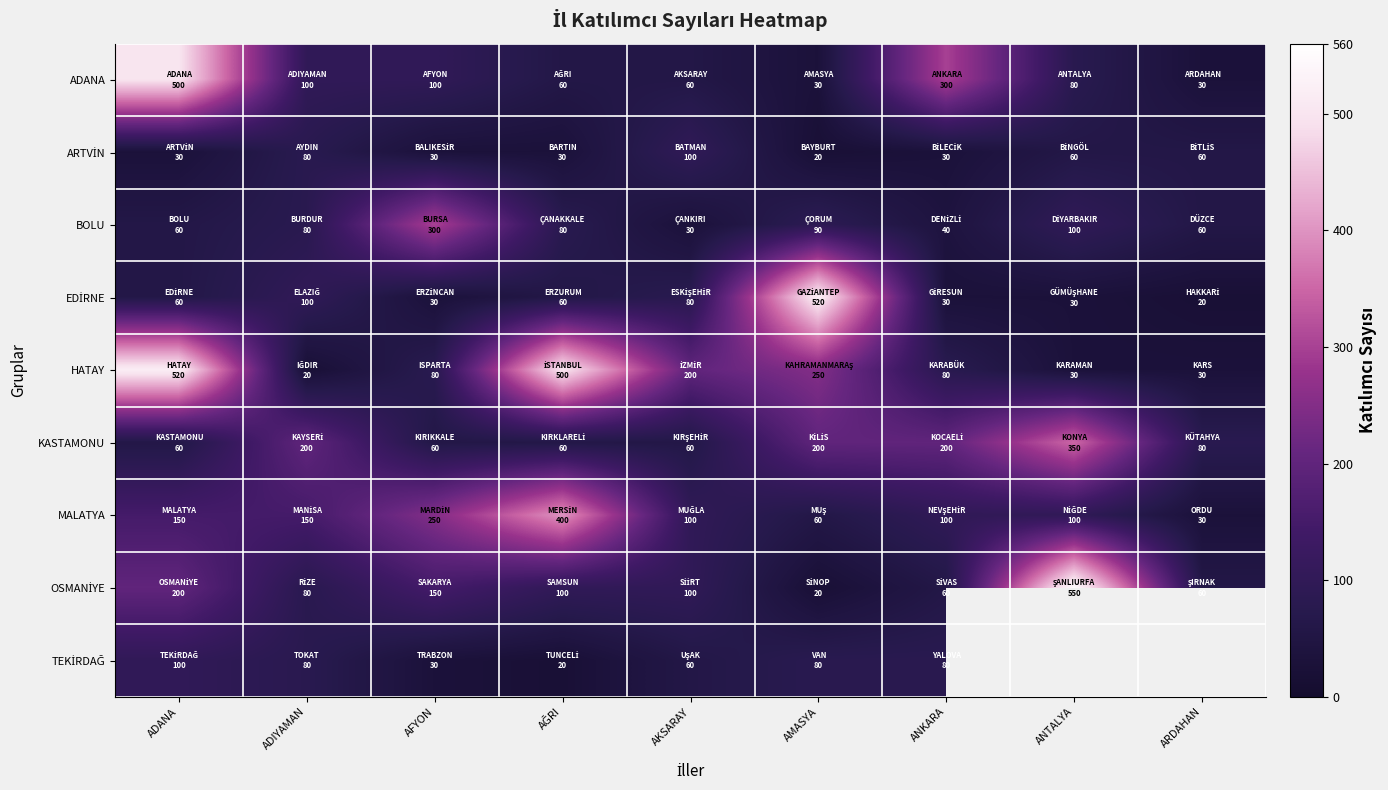

True or false: EDİRNE has a value of 29.9 at ADANA.

False